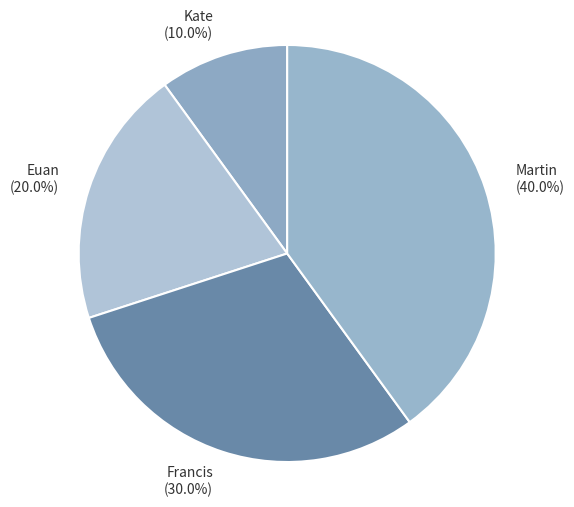

What is the ratio of the value at Euan to the value at Martin?

0.5